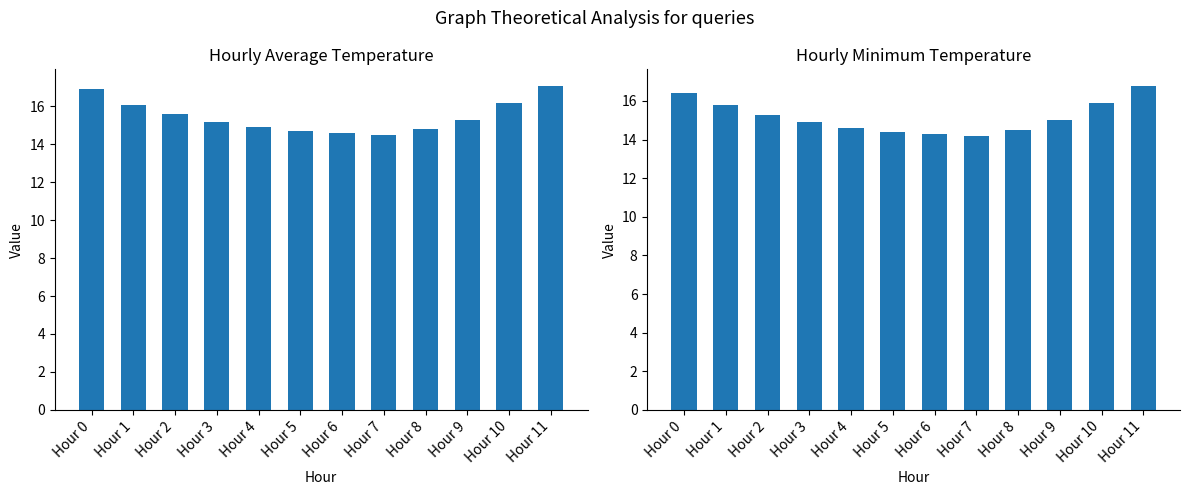

How many data points in Avg Temp are above 15?

7